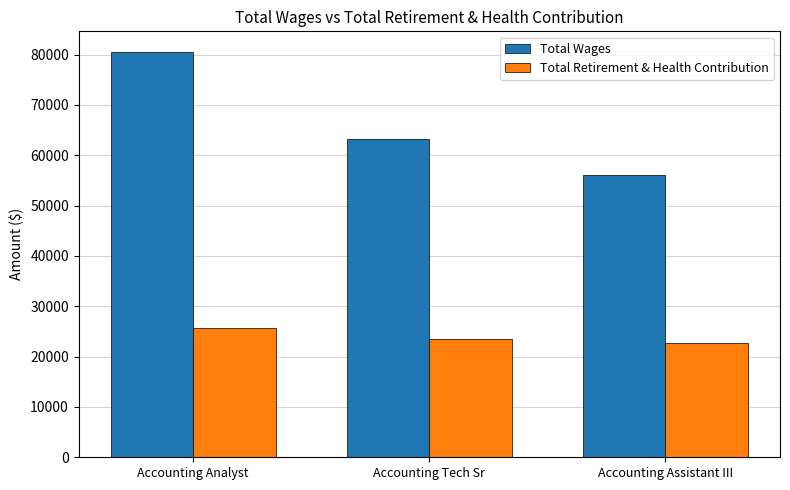

What is the average value of the Total Retirement & Health Contribution series?

23965